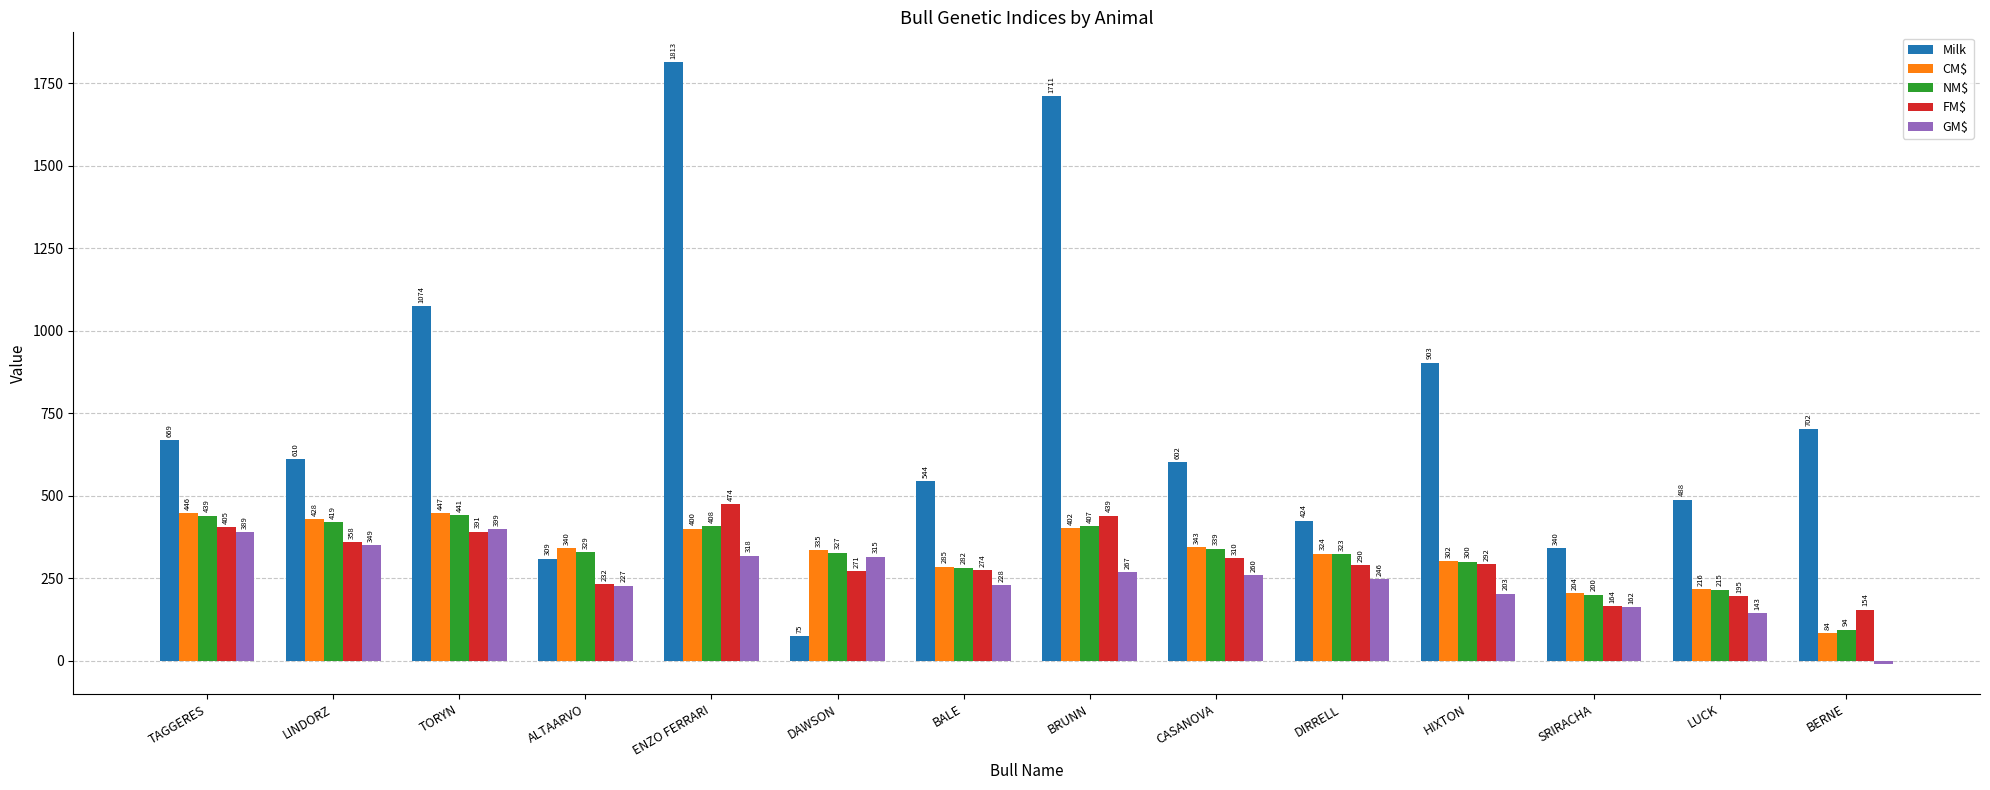

Are the bars horizontal?

No